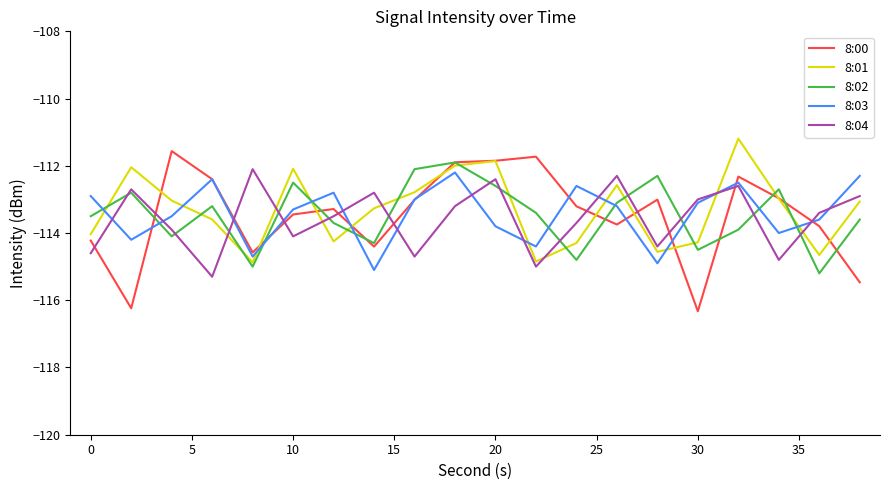

Which series ends up on top after the final intersection of 8:04 and 8:00?

8:04